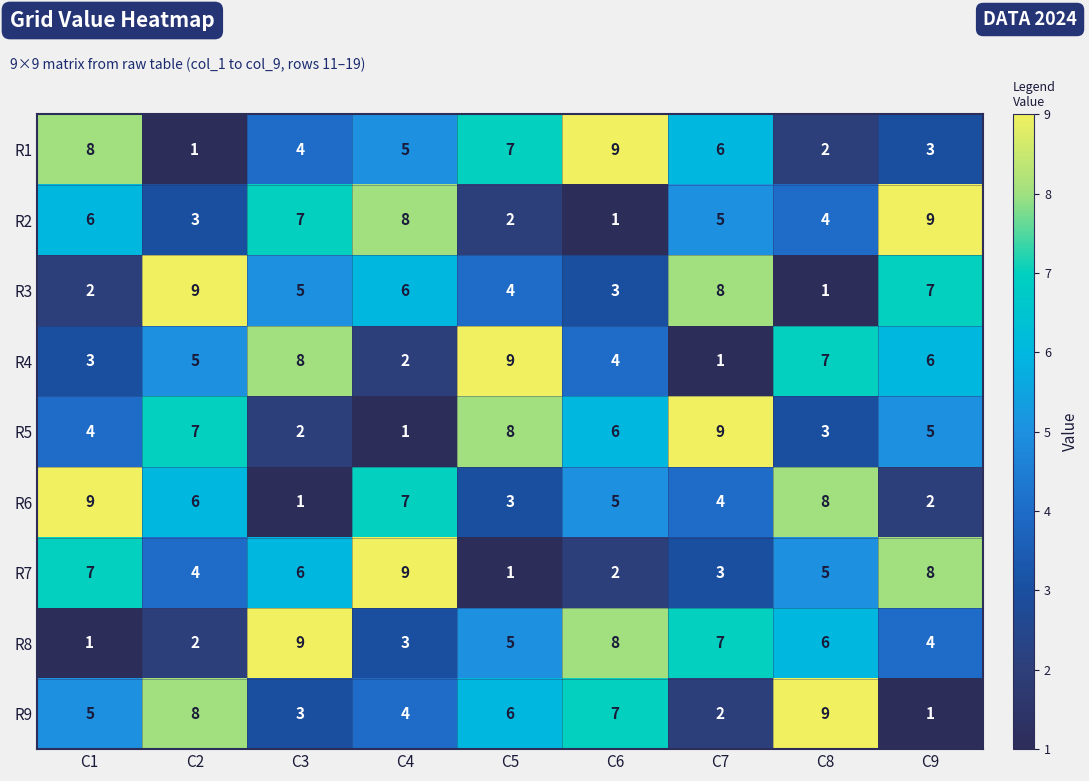

What is the spread (max minus min) of values at C6?

8